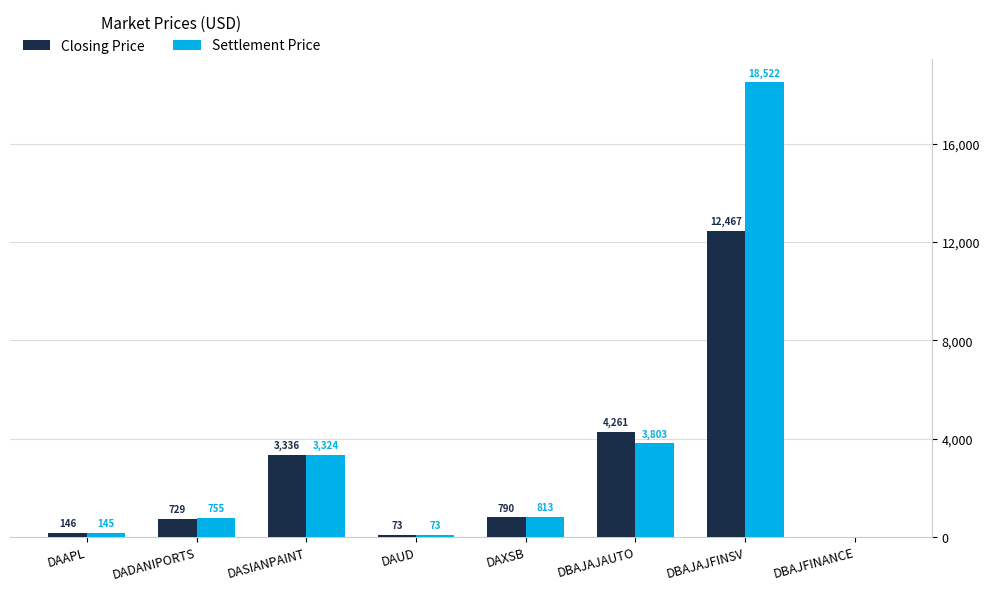

Which series has the largest total across all categories?

Settlement Price